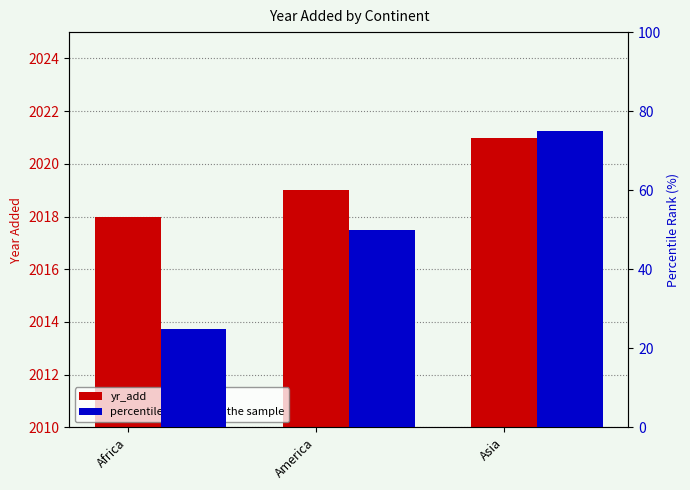

At which category is the sum across all series the highest?

Asia